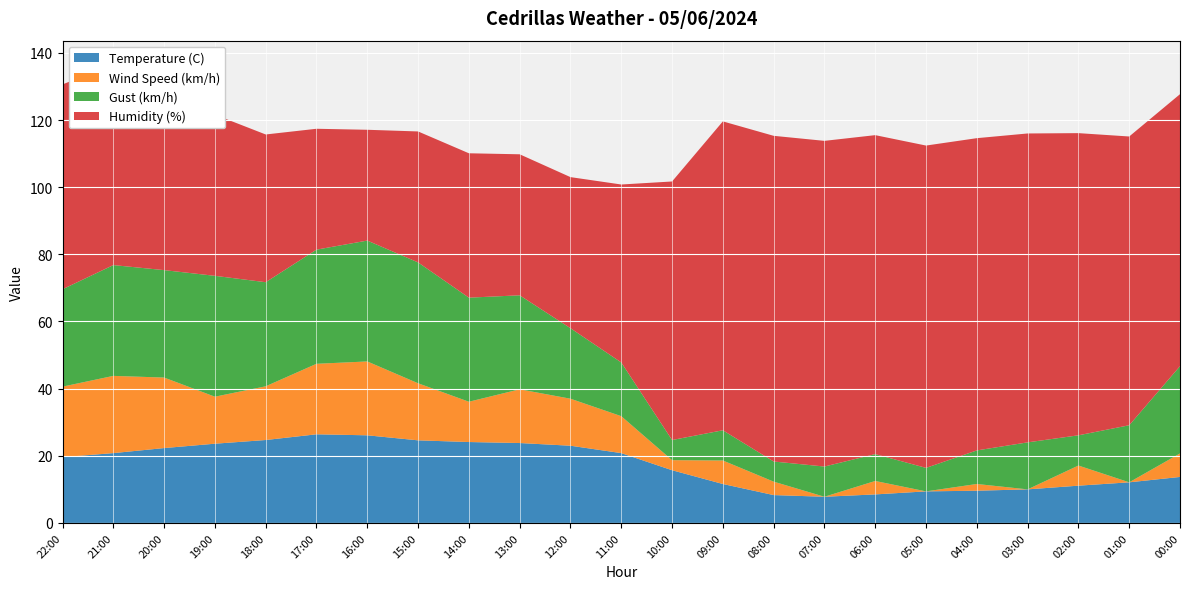

Reading left to right, what are all the values shown in this chart?

Temperature (C): 22:00=19.6	21:00=20.8	20:00=22.3	19:00=23.6	18:00=24.7	17:00=26.4	16:00=26.1	15:00=24.6	14:00=24.1	13:00=23.8	12:00=23.0	11:00=20.8	10:00=15.7	09:00=11.6	08:00=8.3	07:00=7.8	06:00=8.5	05:00=9.4	04:00=9.6	03:00=10.0	02:00=11.1	01:00=12.1	00:00=13.7
Humidity (%): 22:00=61.0	21:00=60.0	20:00=56.0	19:00=48.0	18:00=44.0	17:00=36.0	16:00=33.0	15:00=39.0	14:00=43.0	13:00=42.0	12:00=45.0	11:00=53.0	10:00=77.0	09:00=92.0	08:00=97.0	07:00=97.0	06:00=95.0	05:00=96.0	04:00=93.0	03:00=92.0	02:00=90.0	01:00=86.0	00:00=81.0
Wind Speed (km/h): 22:00=21.0	21:00=23.0	20:00=21.0	19:00=14.0	18:00=16.0	17:00=21.0	16:00=22.0	15:00=17.0	14:00=12.0	13:00=16.0	12:00=14.0	11:00=11.0	10:00=3.0	09:00=7.0	08:00=4.0	07:00=0.0	06:00=4.0	05:00=0.0	04:00=2.0	03:00=0.0	02:00=6.0	01:00=0.0	00:00=7.0
Gust (km/h): 22:00=29.0	21:00=33.0	20:00=32.0	19:00=36.0	18:00=31.0	17:00=34.0	16:00=36.0	15:00=36.0	14:00=31.0	13:00=28.0	12:00=21.0	11:00=16.0	10:00=6.0	09:00=9.0	08:00=6.0	07:00=9.0	06:00=8.0	05:00=7.0	04:00=10.0	03:00=14.0	02:00=9.0	01:00=17.0	00:00=26.0